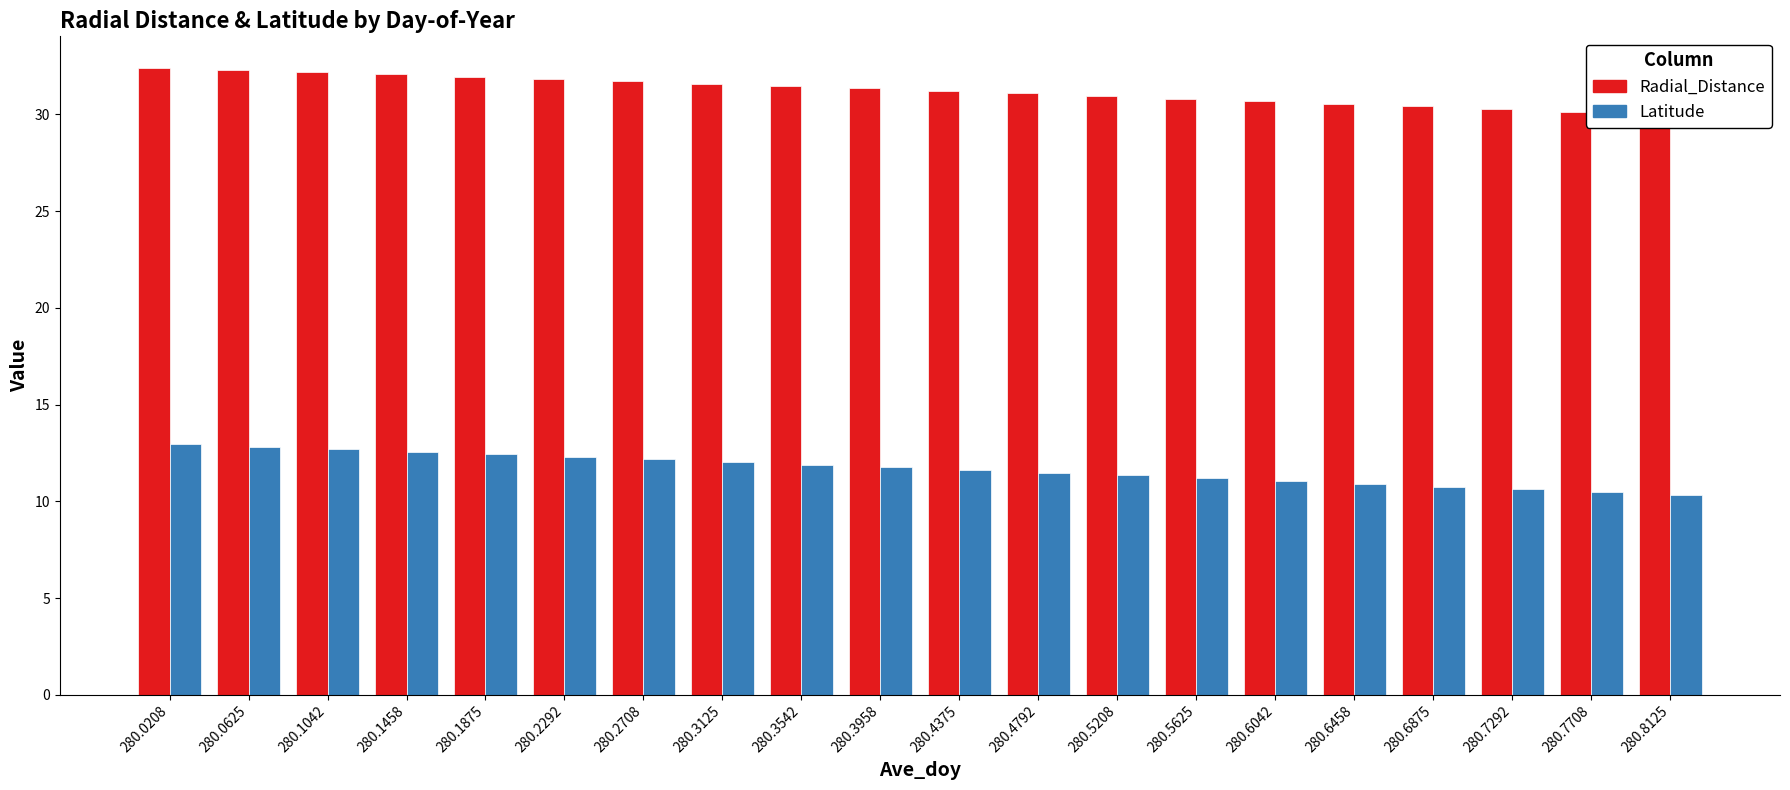

Reading left to right, extract all data points from this chart.

Radial_Distance: 280.0208=32.4	280.0625=32.3	280.1042=32.2	280.1458=32.1	280.1875=32.0	280.2292=31.8	280.2708=31.7	280.3125=31.6	280.3542=31.5	280.3958=31.3	280.4375=31.2	280.4792=31.1	280.5208=31.0	280.5625=30.8	280.6042=30.7	280.6458=30.6	280.6875=30.4	280.7292=30.3	280.7708=30.1	280.8125=30.0
Latitude: 280.0208=12.9	280.0625=12.8	280.1042=12.7	280.1458=12.6	280.1875=12.4	280.2292=12.3	280.2708=12.2	280.3125=12.0	280.3542=11.9	280.3958=11.8	280.4375=11.6	280.4792=11.5	280.5208=11.3	280.5625=11.2	280.6042=11.1	280.6458=10.9	280.6875=10.8	280.7292=10.6	280.7708=10.5	280.8125=10.3